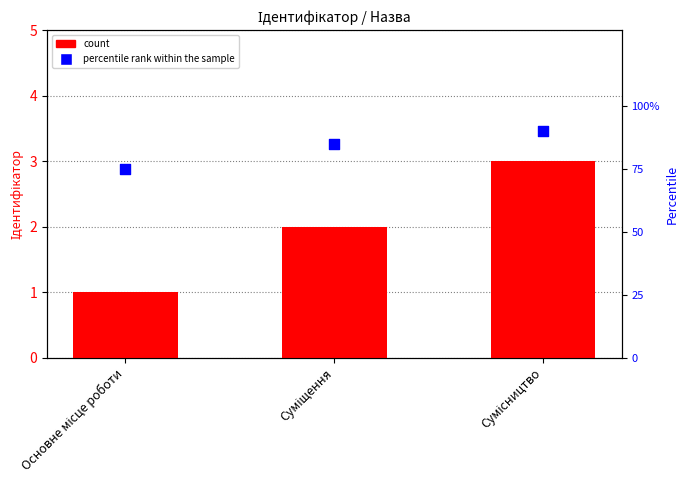

Is the value of count at Сумісництво greater than the value of percentile rank within the sample at Сумісництво?

No